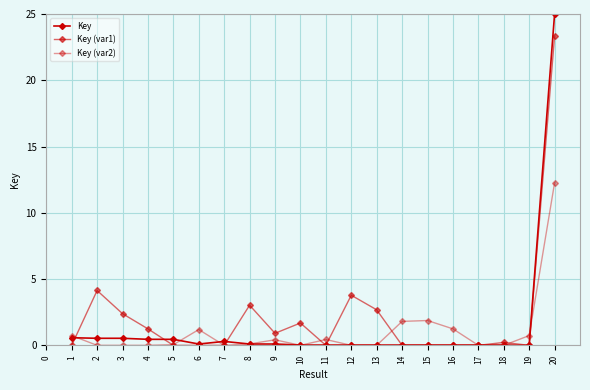

Rank the series by their maximum value, from highest to lowest.

Key, Key (var1), Key (var2)